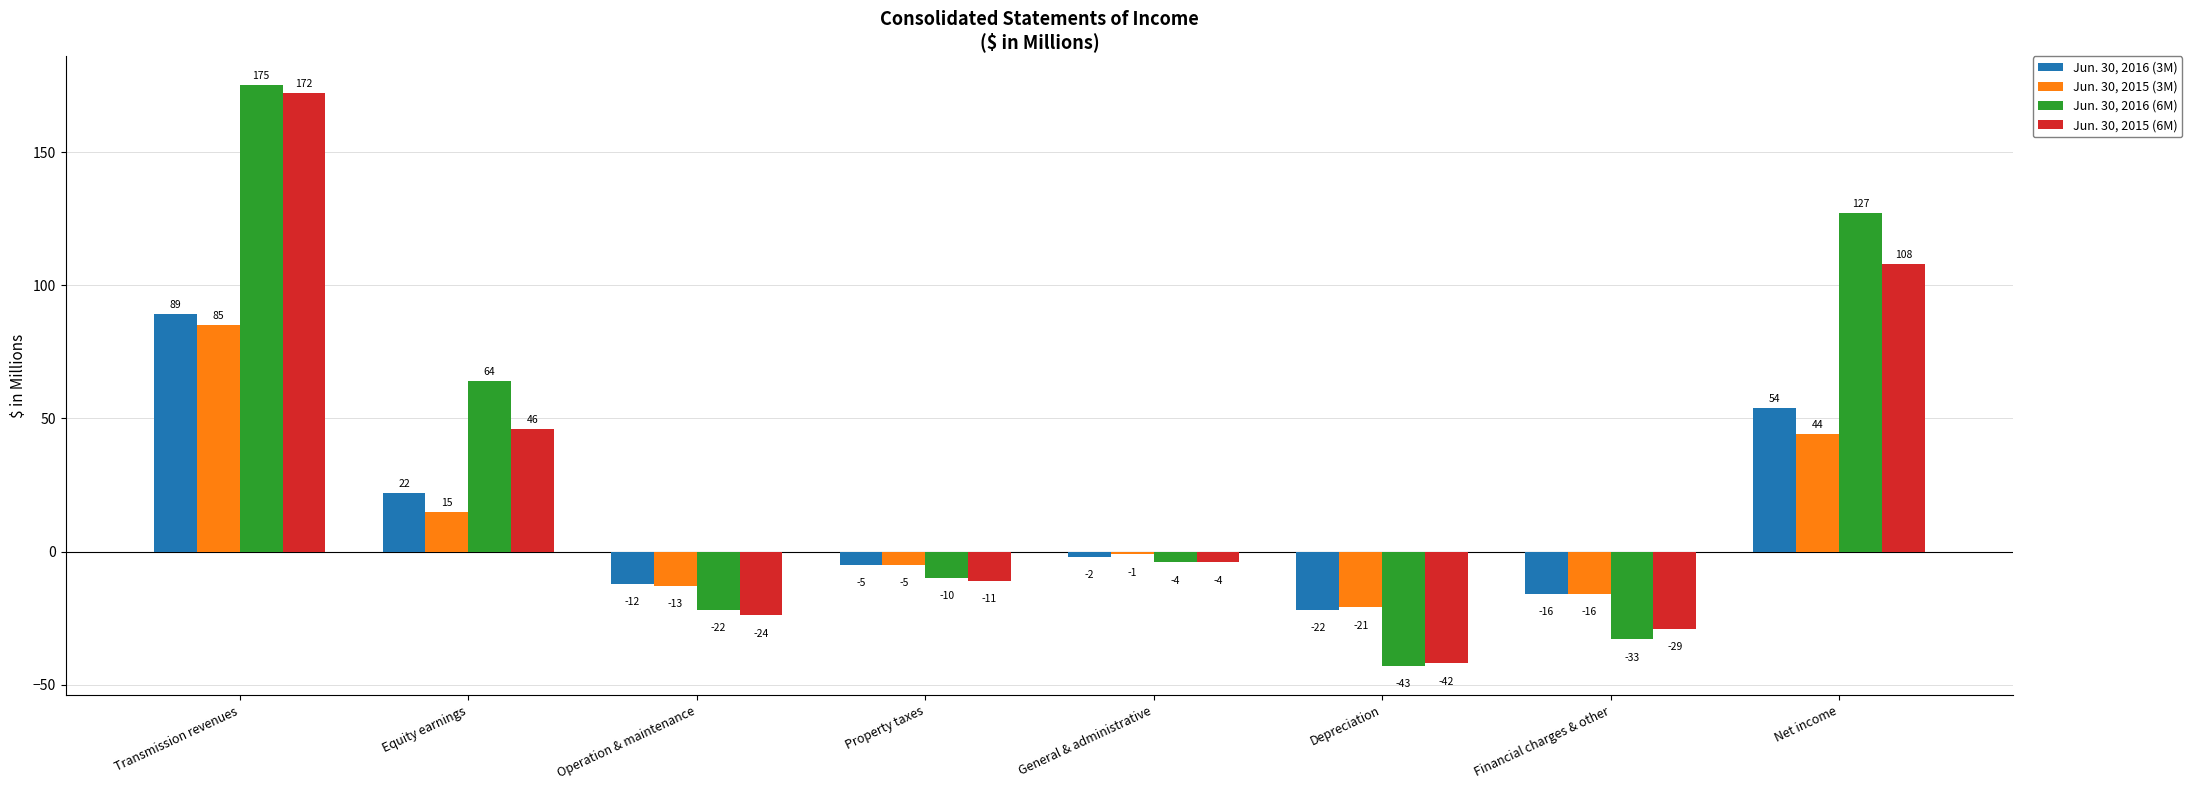

Reading left to right, list all the values displayed in this chart.

Jun. 30, 2016 (3M): Transmission revenues=89	Equity earnings=22	Operation & maintenance=-12	Property taxes=-5	General & administrative=-2	Depreciation=-22	Financial charges & other=-16	Net income=54
Jun. 30, 2015 (3M): Transmission revenues=85	Equity earnings=15	Operation & maintenance=-13	Property taxes=-5	General & administrative=-1	Depreciation=-21	Financial charges & other=-16	Net income=44
Jun. 30, 2016 (6M): Transmission revenues=175	Equity earnings=64	Operation & maintenance=-22	Property taxes=-10	General & administrative=-4	Depreciation=-43	Financial charges & other=-33	Net income=127
Jun. 30, 2015 (6M): Transmission revenues=172	Equity earnings=46	Operation & maintenance=-24	Property taxes=-11	General & administrative=-4	Depreciation=-42	Financial charges & other=-29	Net income=108